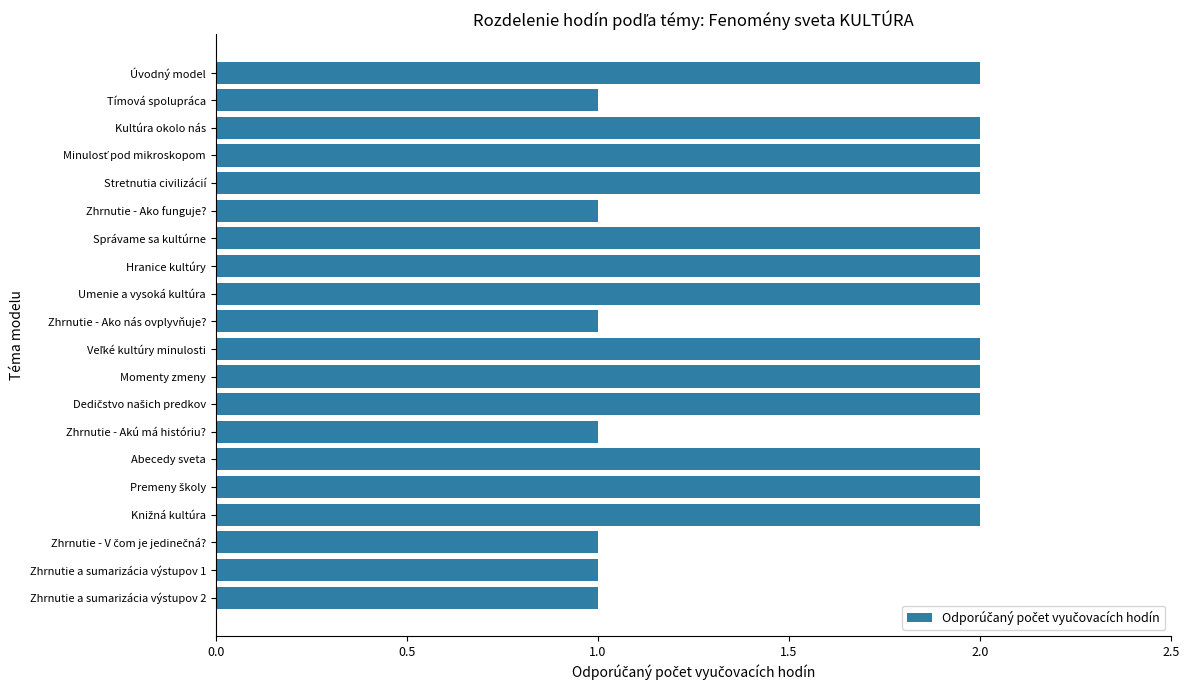

Count the number of categories in the chart.

20